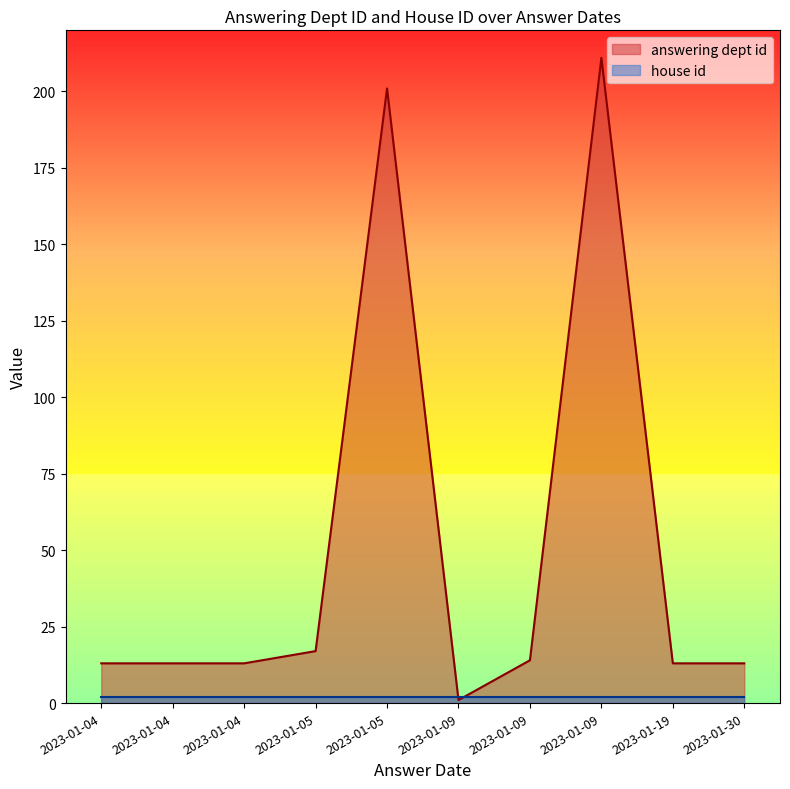

At which category is the sum across all series the highest?

2023-01-09